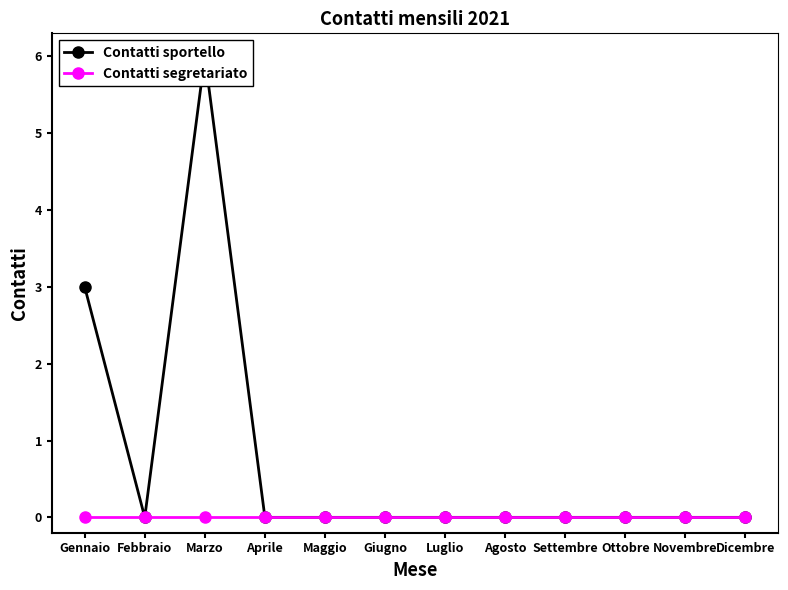

The Contatti sportello series shows 4 at Novembre. True or false?

False